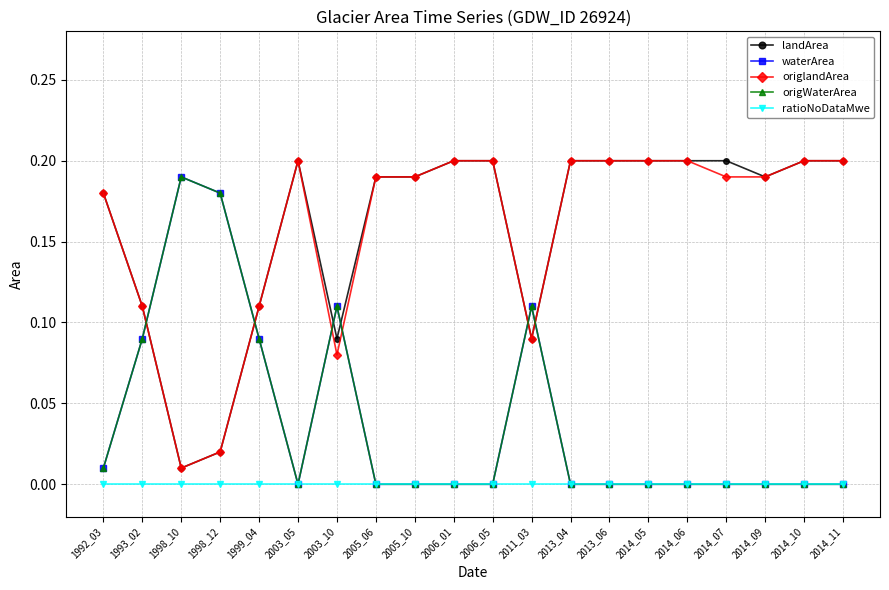

Is this an area chart (filled region under the line)?

No